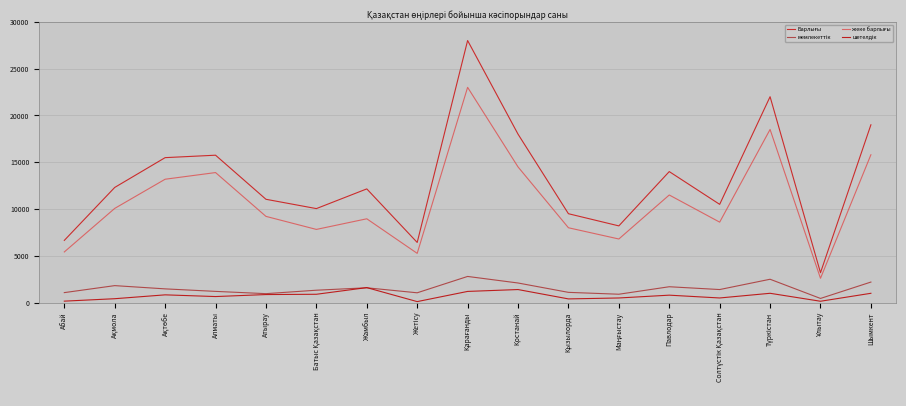

Does the chart have visible grid lines?

Yes